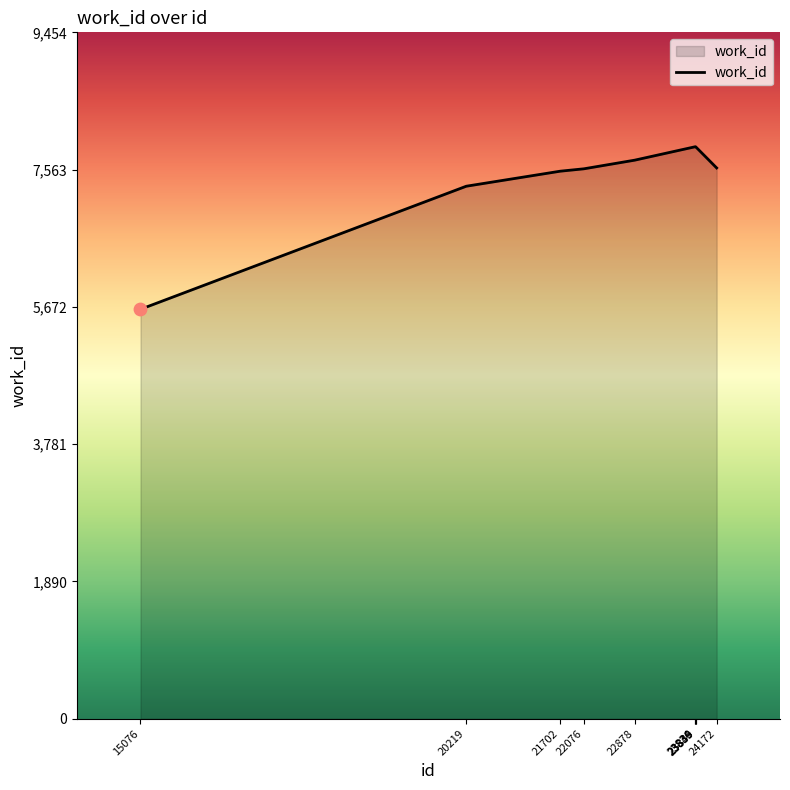

What is the change in value from 20219 to 23840?

+544